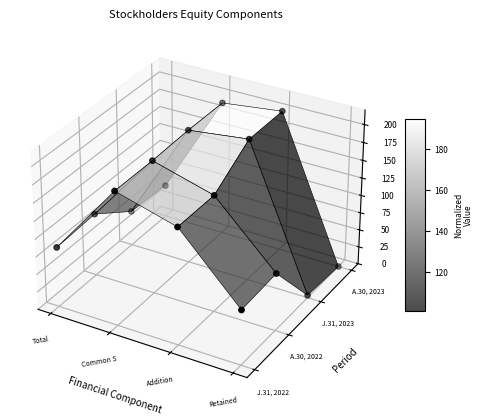

Which has a higher value, 4 or Common S?

Common S